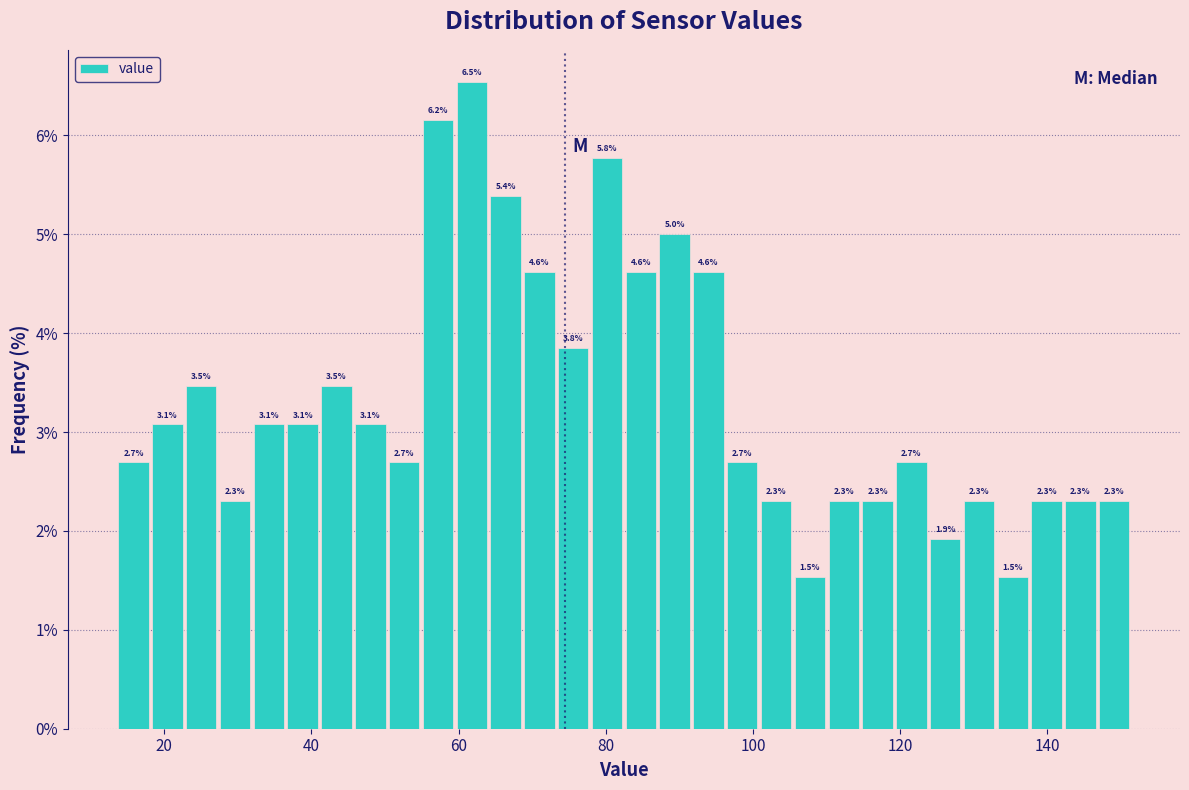

Read against the x-axis, roughly where is the centre of the tallest bar?

62